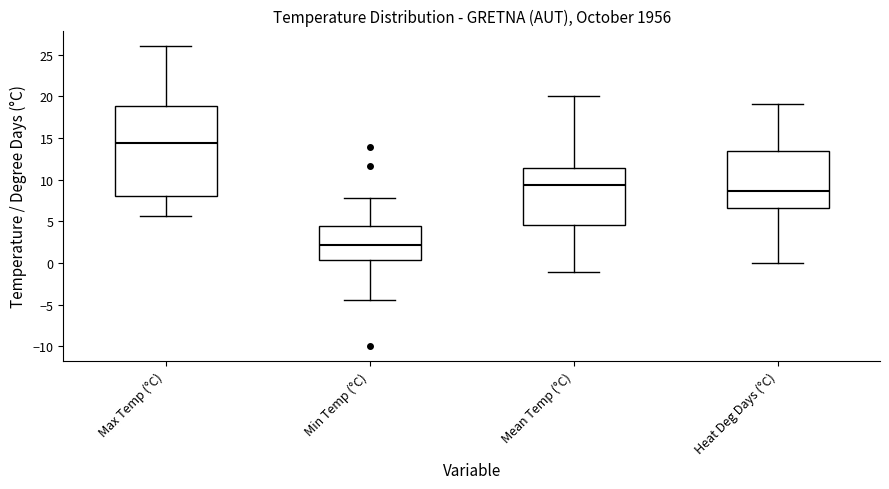

Where is the lower edge of the box for Min Temp (°C) on the y-axis? The values are not printed on the chart, so give them approximately, as read against the axis.

0.5